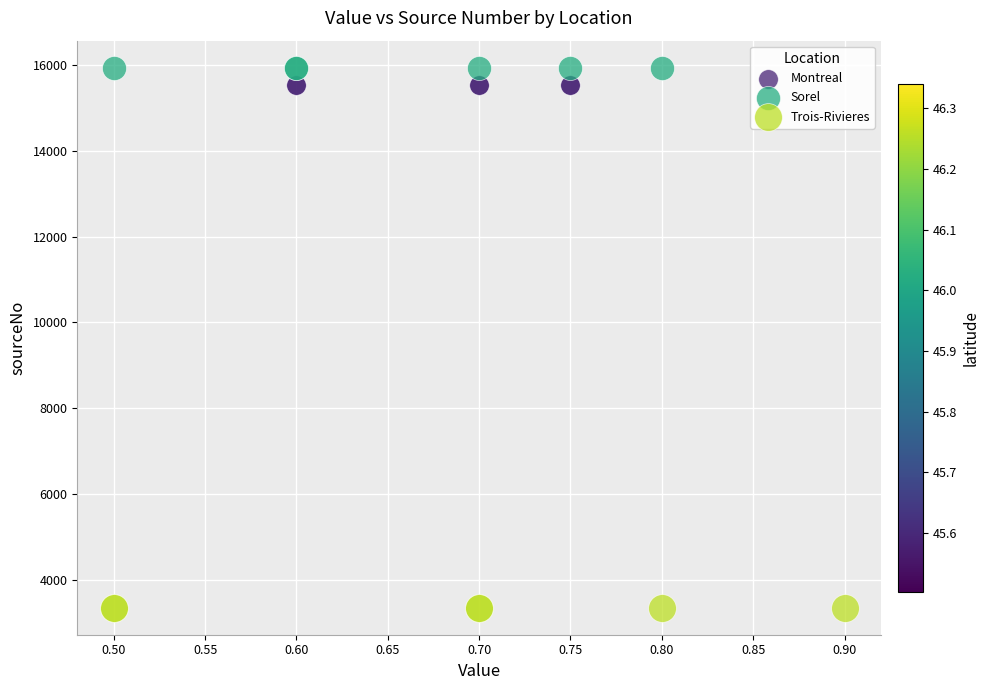

Which series reaches the minimum Y coordinate?

Trois-Rivieres